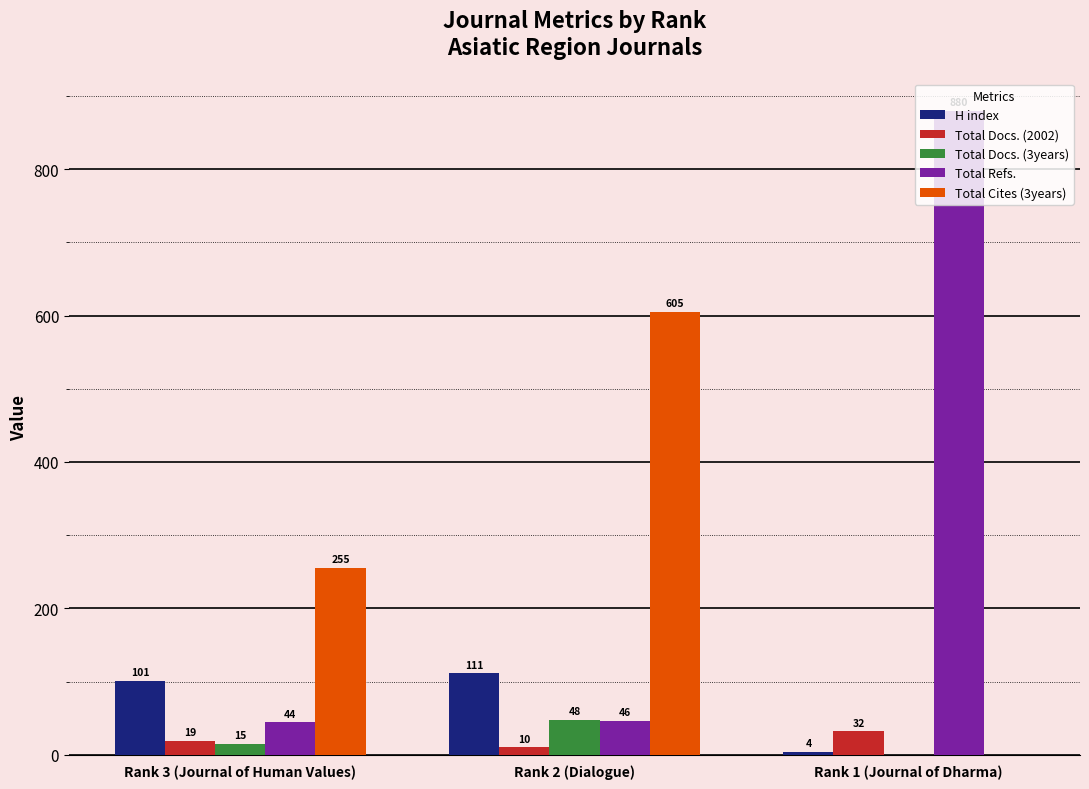

Which series changed the most between Rank 3 (Journal of Human Values) and Rank 1 (Journal of Dharma)?

Total Refs.